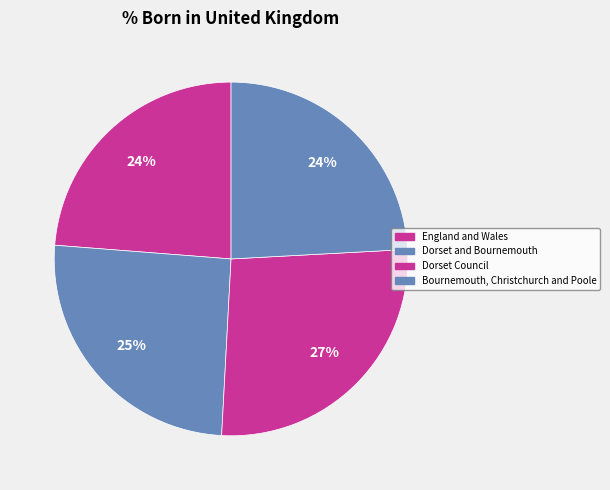

Does Dorset Council account for over 50% of the chart?

No